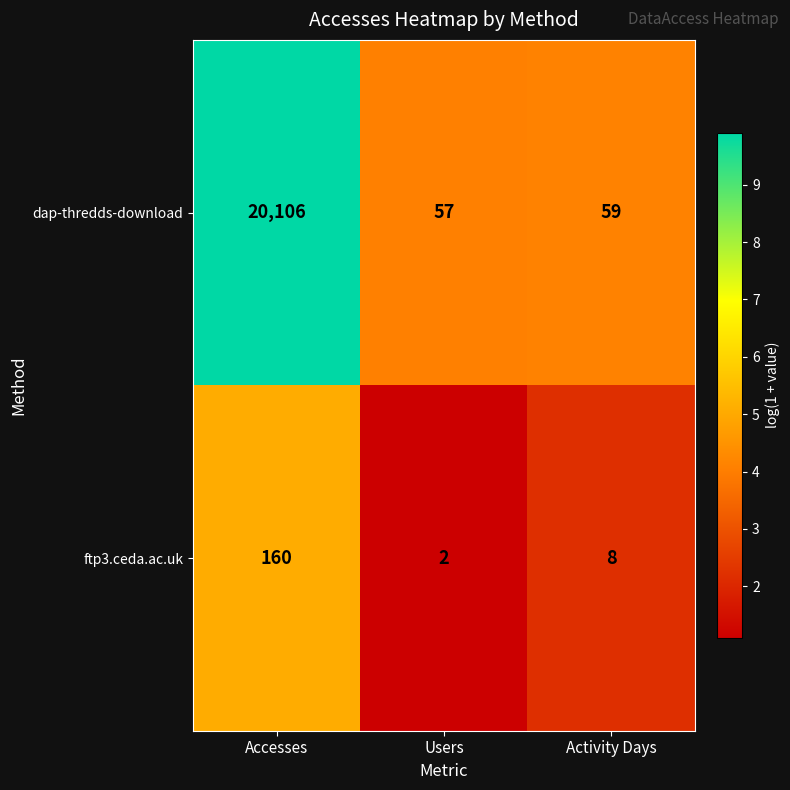

Reading right to left, extract all data points from this chart.

dap-thredds-download: Activity Days=59	Users=57	Accesses=20106
ftp3.ceda.ac.uk: Activity Days=8	Users=2	Accesses=160